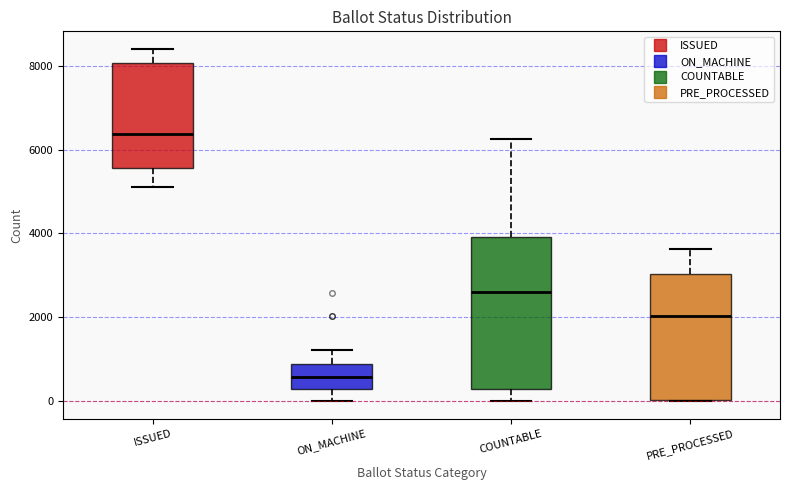

Where does the median line of the box for ISSUED sit on the y-axis? The values are not printed on the chart, so give them approximately, as read against the axis.

6400